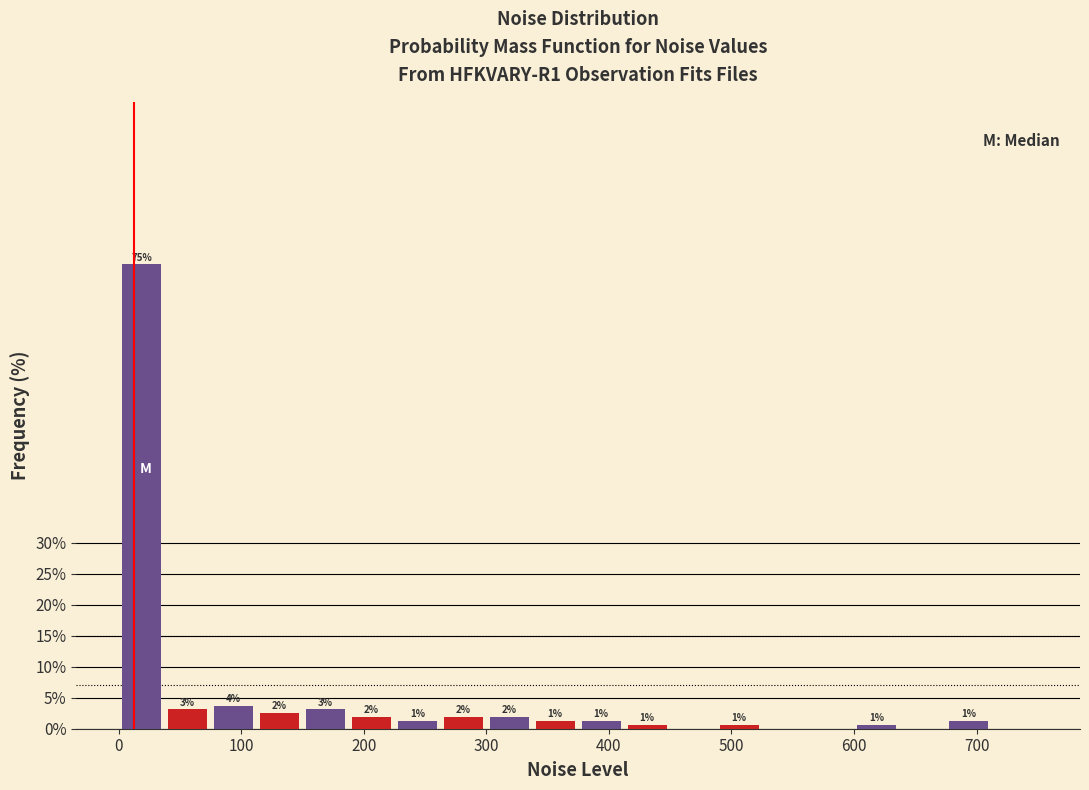

Read against the x-axis, roughly where is the centre of the tallest bar?

20